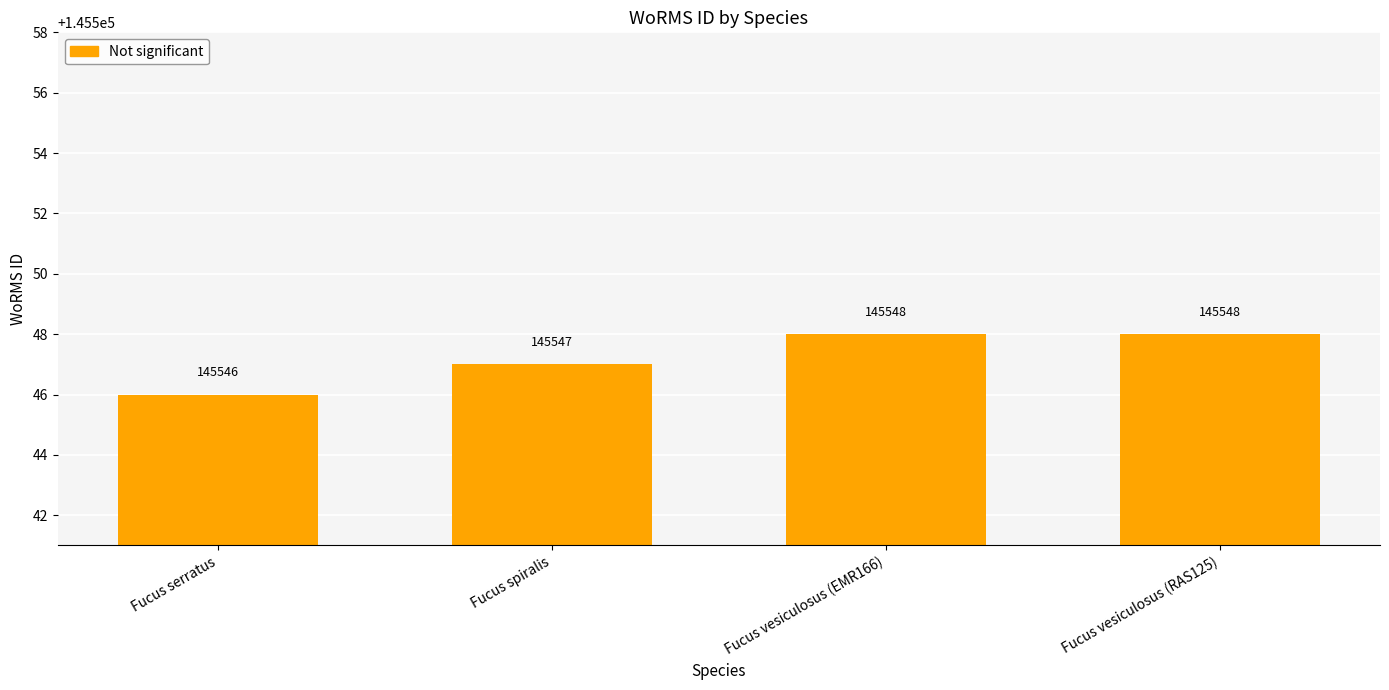

How many bars are there in total?

4